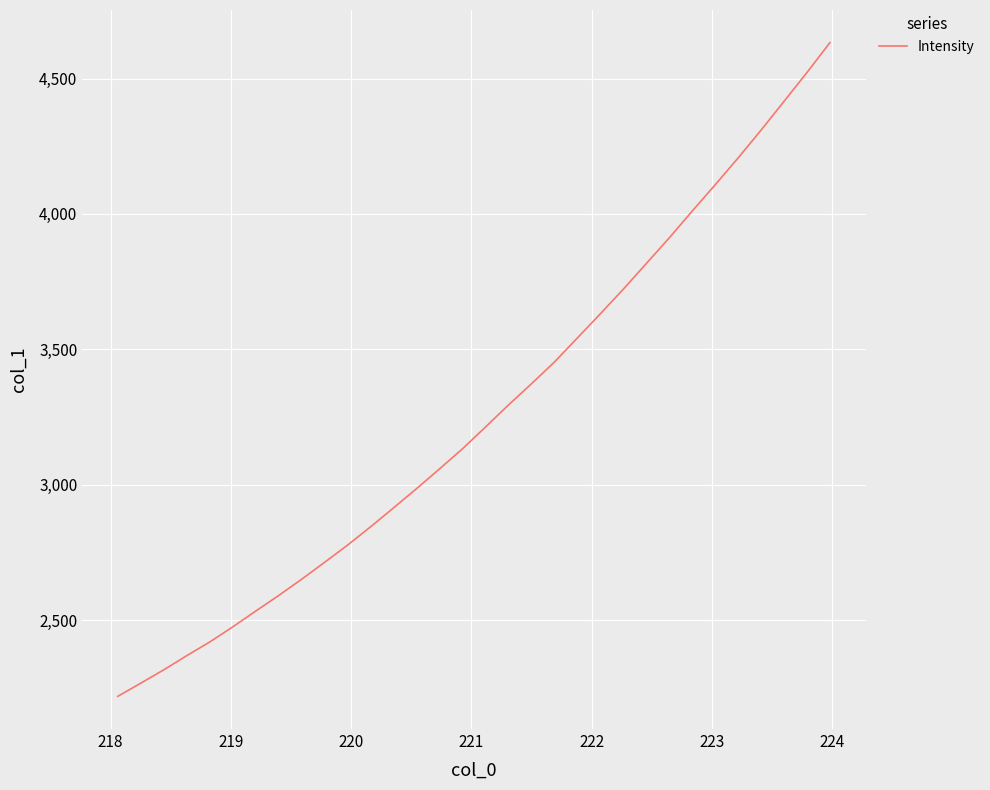

Reading right to left, transcribe all the data shown in this chart.

4632.4	4522.1	4415.6	4309.4	4206.7	4107.6	4010.4	3911.5	3816.7	3722.1	3631.2	3542.1	3453.1	3372.8	3294.5	3213.2	3132.8	3058.6	2985.6	2914.7	2844.7	2777.1	2713.6	2651.0	2590.8	2533.3	2474.8	2419.0	2368.5	2316.1	2266.9	2218.1